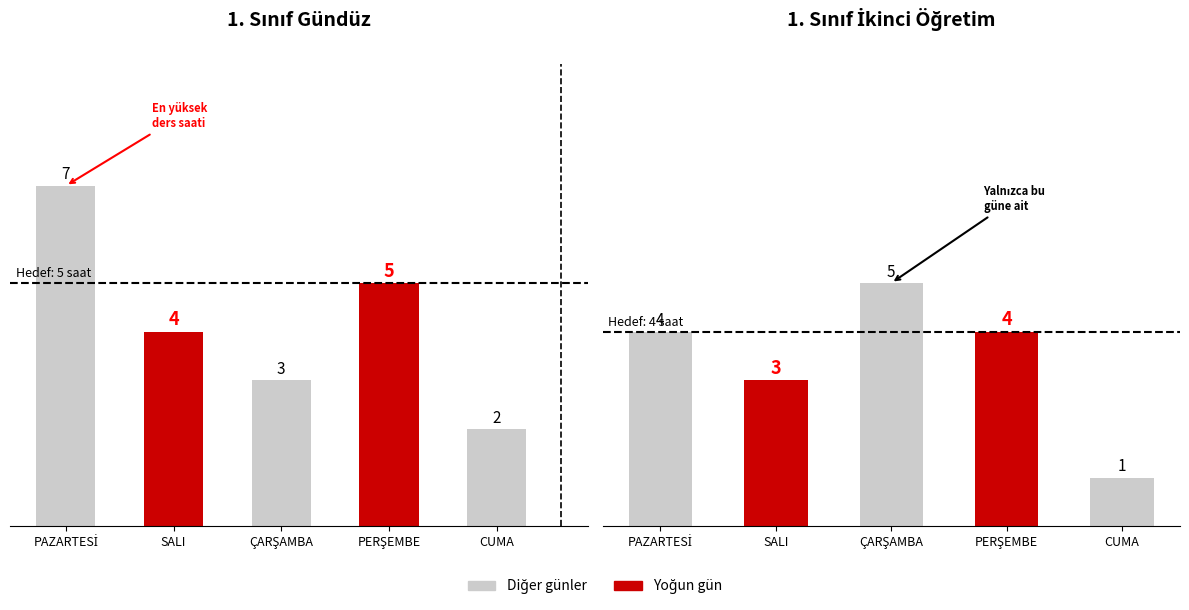

Which series has the largest range (max minus min)?

Gündüz